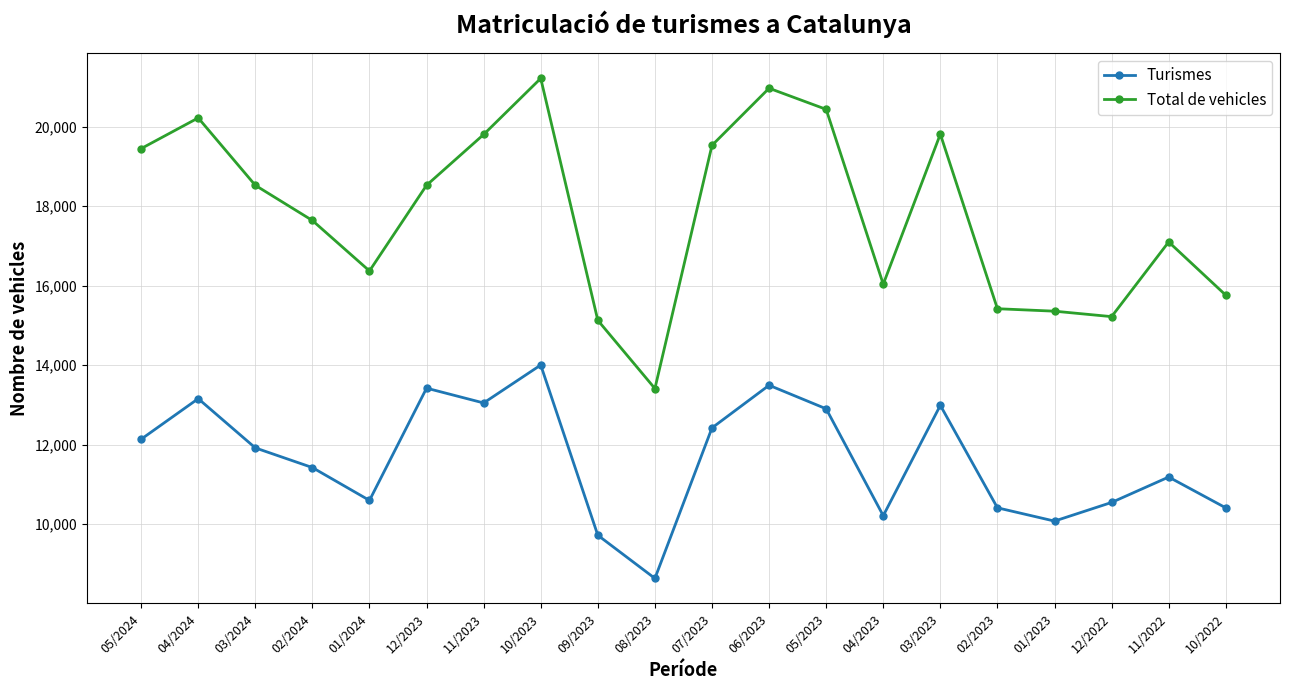

Is the value of Turismes at 04/2023 greater than the value of Total de vehicles at 06/2023?

No